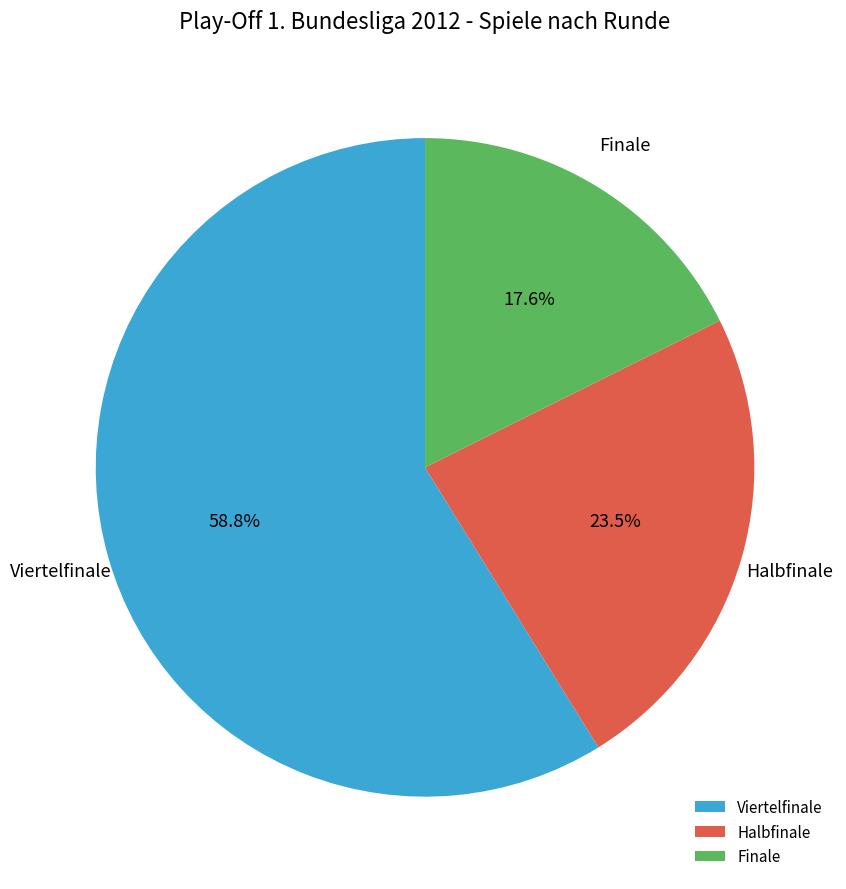

Between Halbfinale and Viertelfinale, which is larger?

Viertelfinale